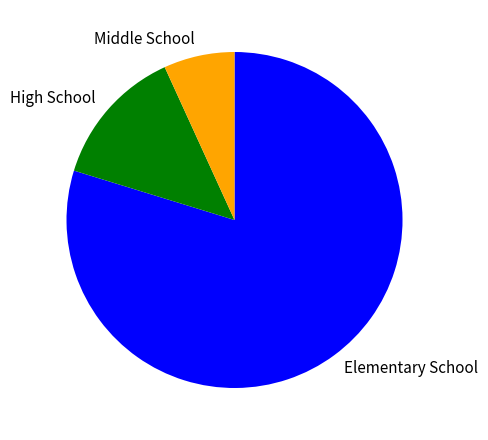

Rank the categories by value from lowest to highest.

Middle School, High School, Elementary School